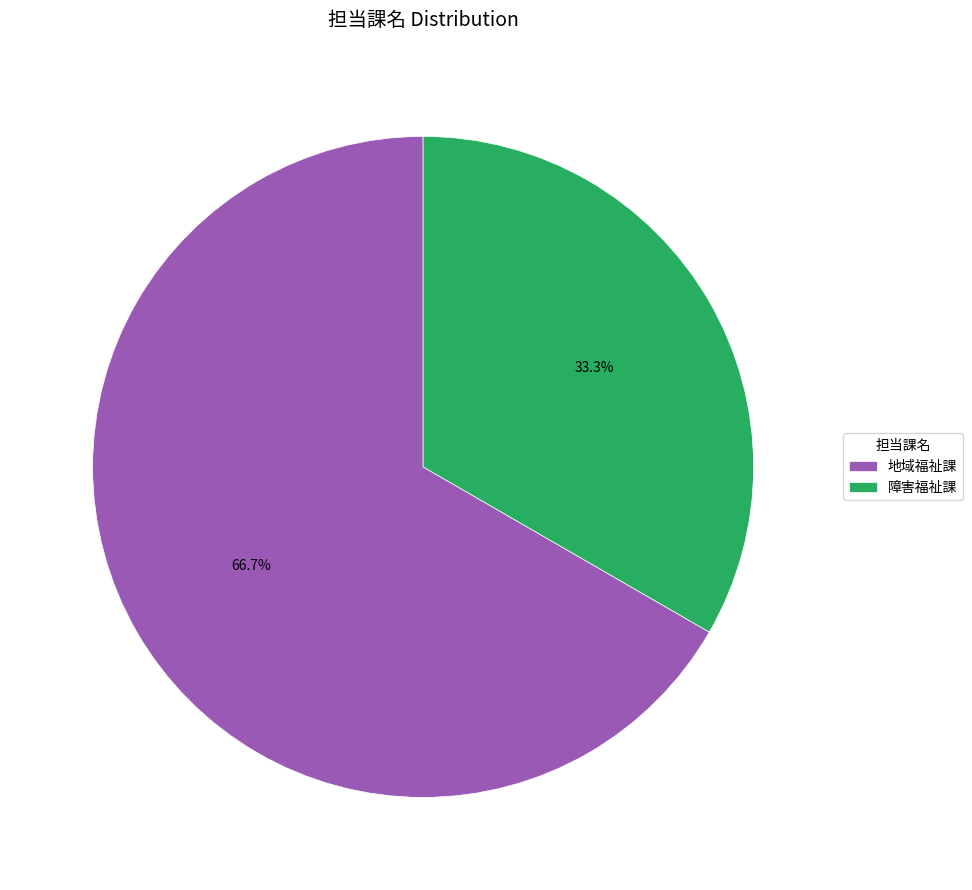

What percentage is the 地域福祉課 slice, to the nearest percent?

67%